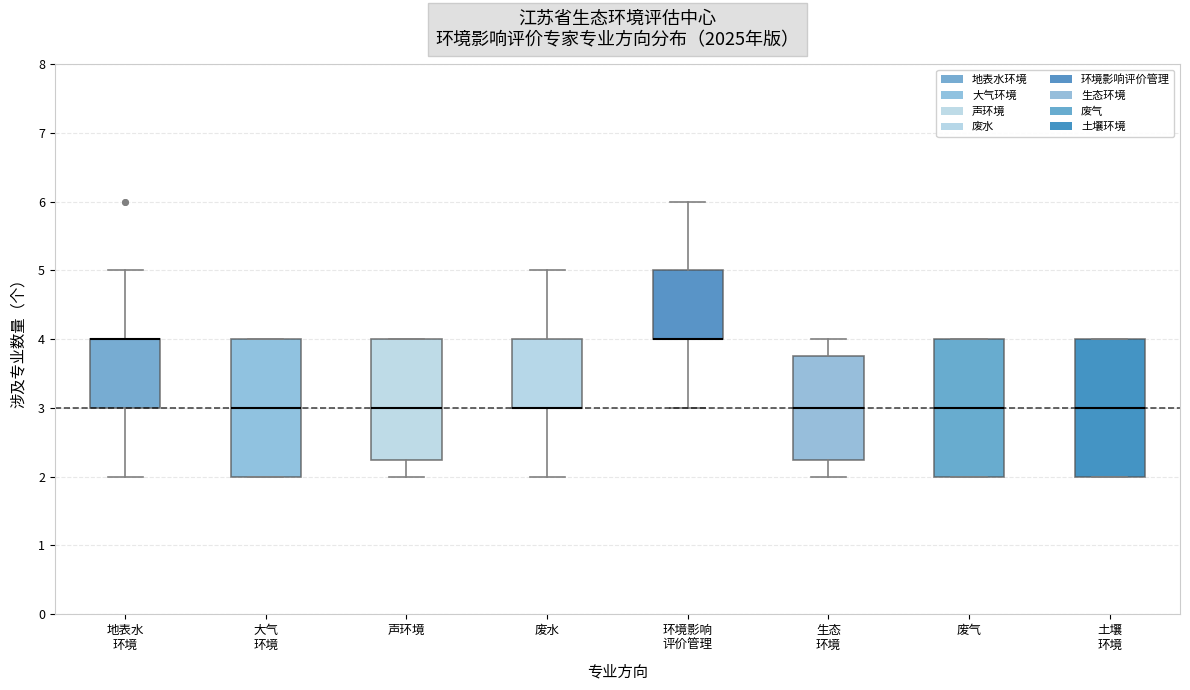

Where is the upper edge of the box for 土壤 环境 on the y-axis? The values are not printed on the chart, so give them approximately, as read against the axis.

4.0